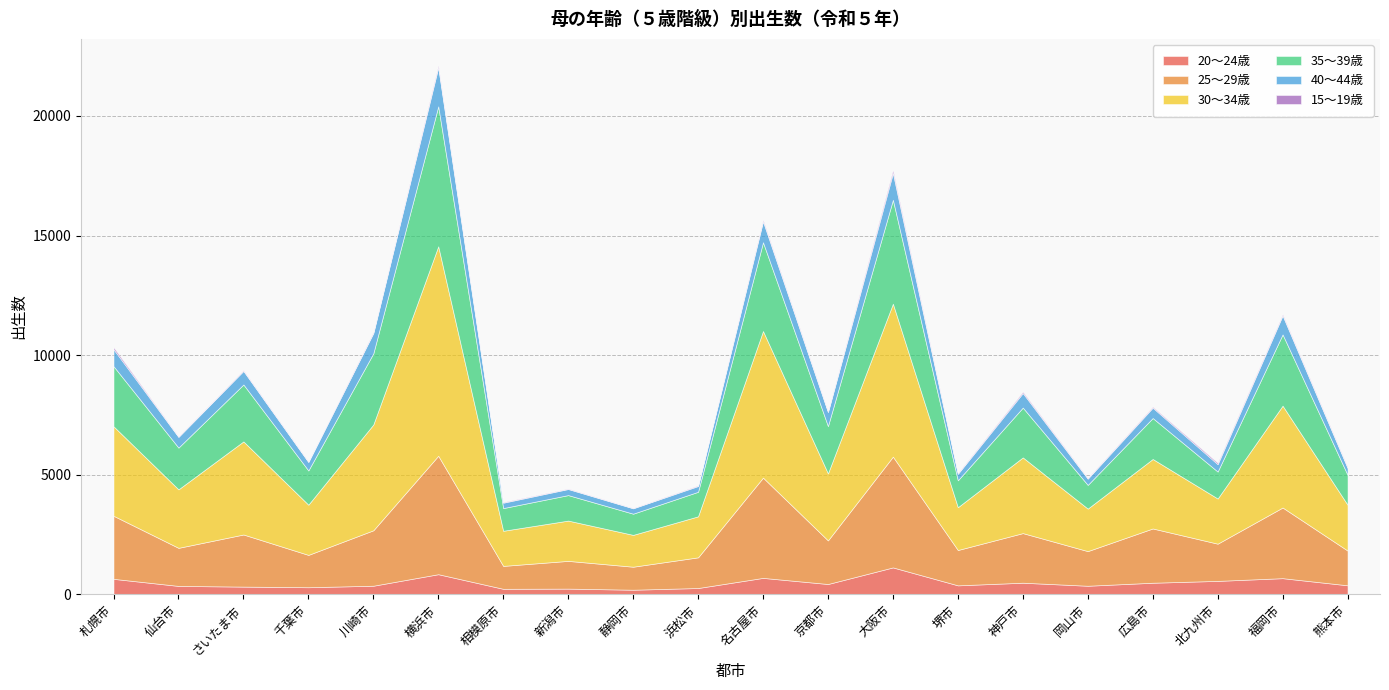

What is the difference between the maximum and second lowest values in the 25～29歳 series?

3990